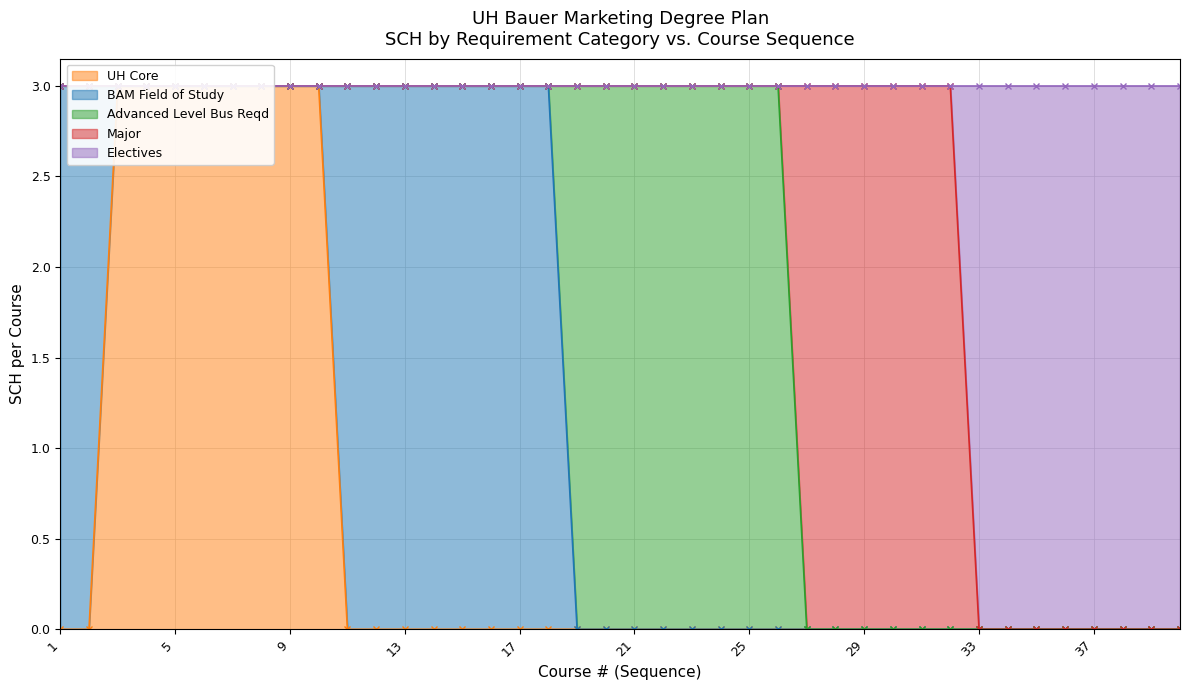

The BAM Field of Study series shows 3 at 18. True or false?

True